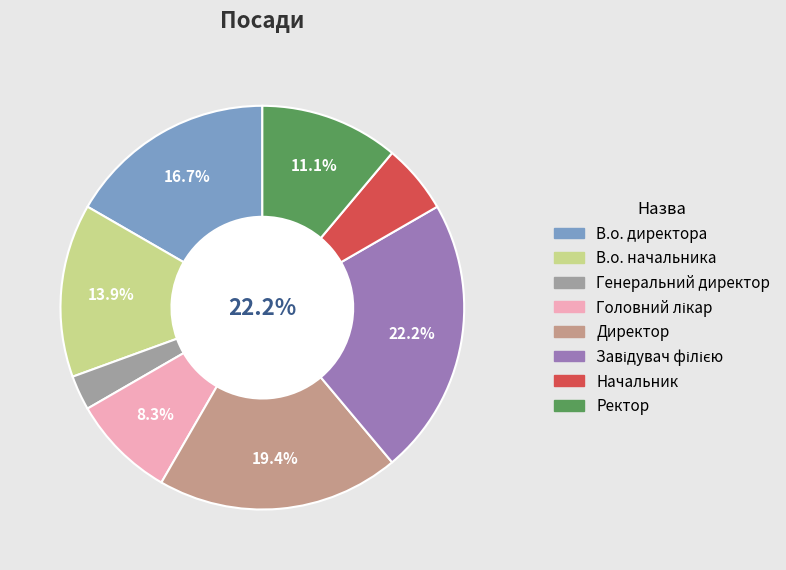

Does В.о. начальника account for over 50% of the chart?

No